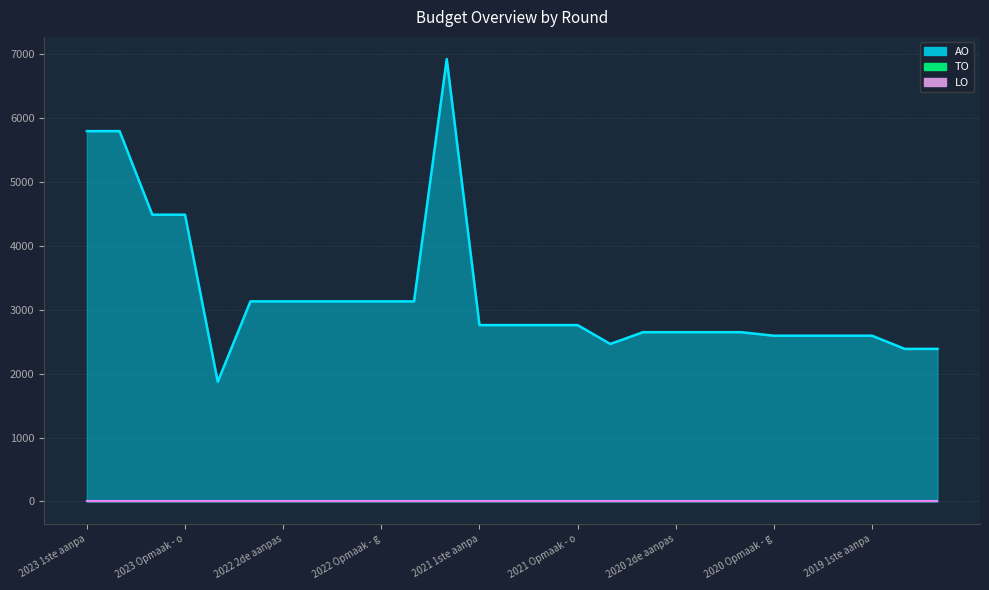

Which label corresponds to the smallest value in the chart?

2023 1ste aanpassing - goedgekeurd